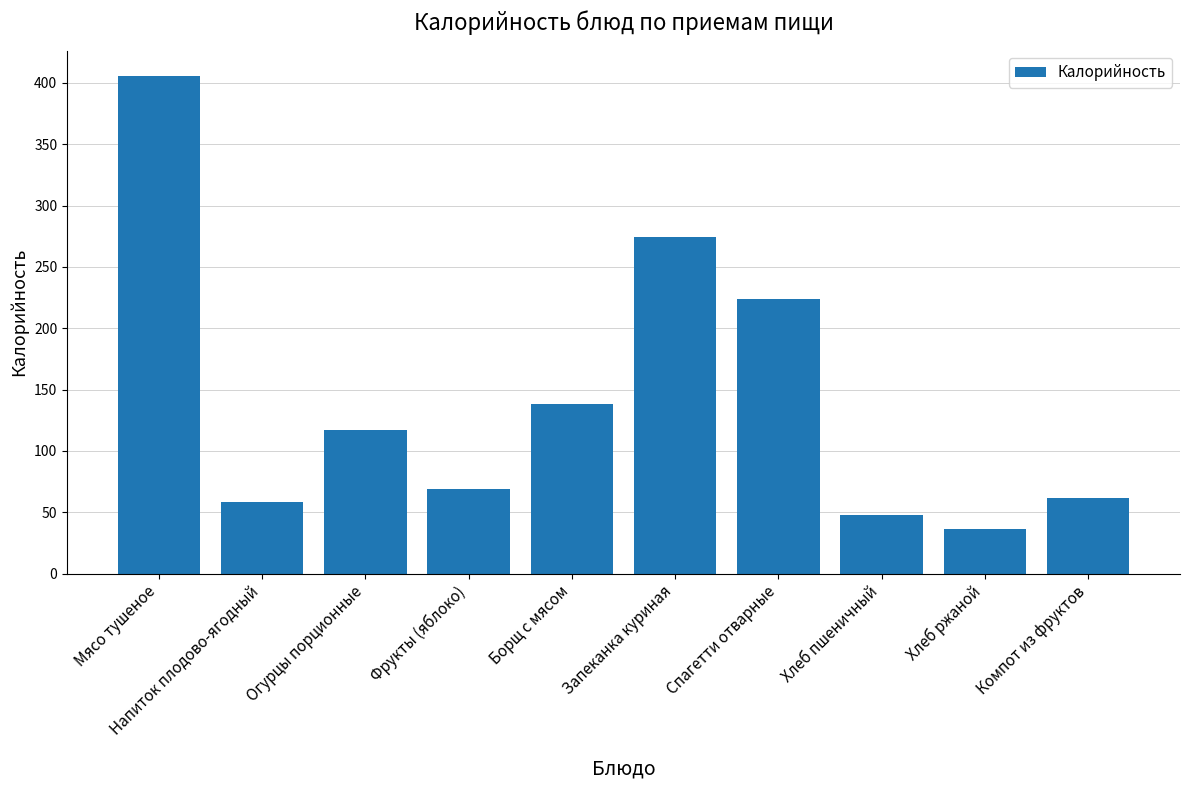

What is the label of the 4th bar from the left?

Фрукты (яблоко)